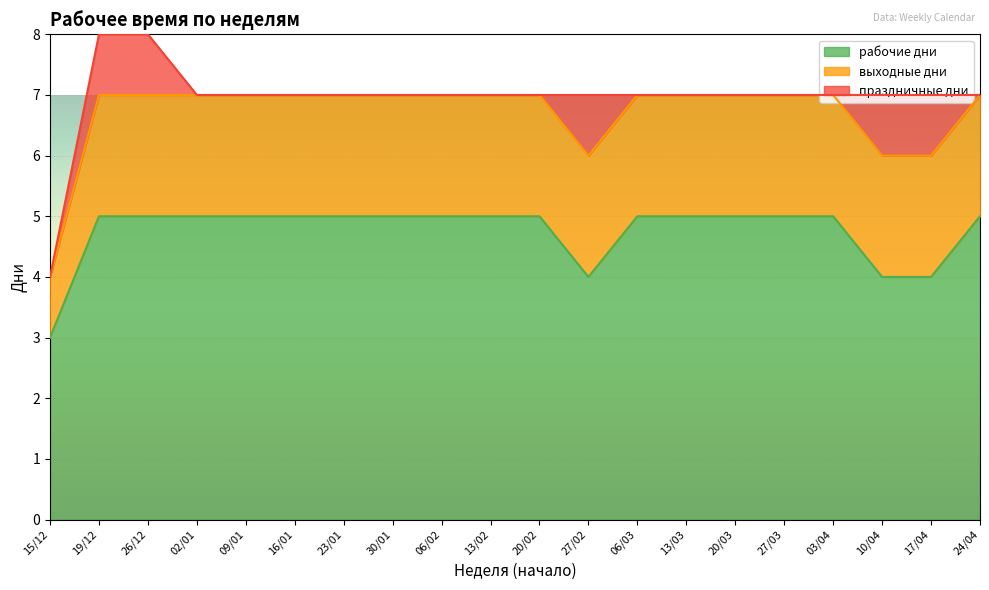

Read the выходные дни value at 02/01.

2